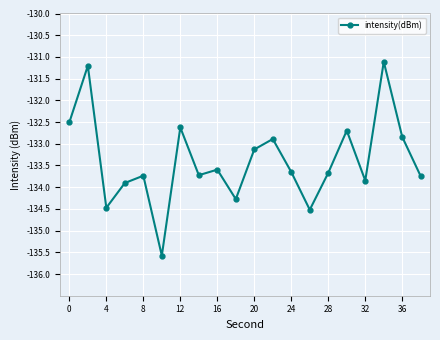

How many points are higher than both their immediate neighbors (excluding endpoints)?

7